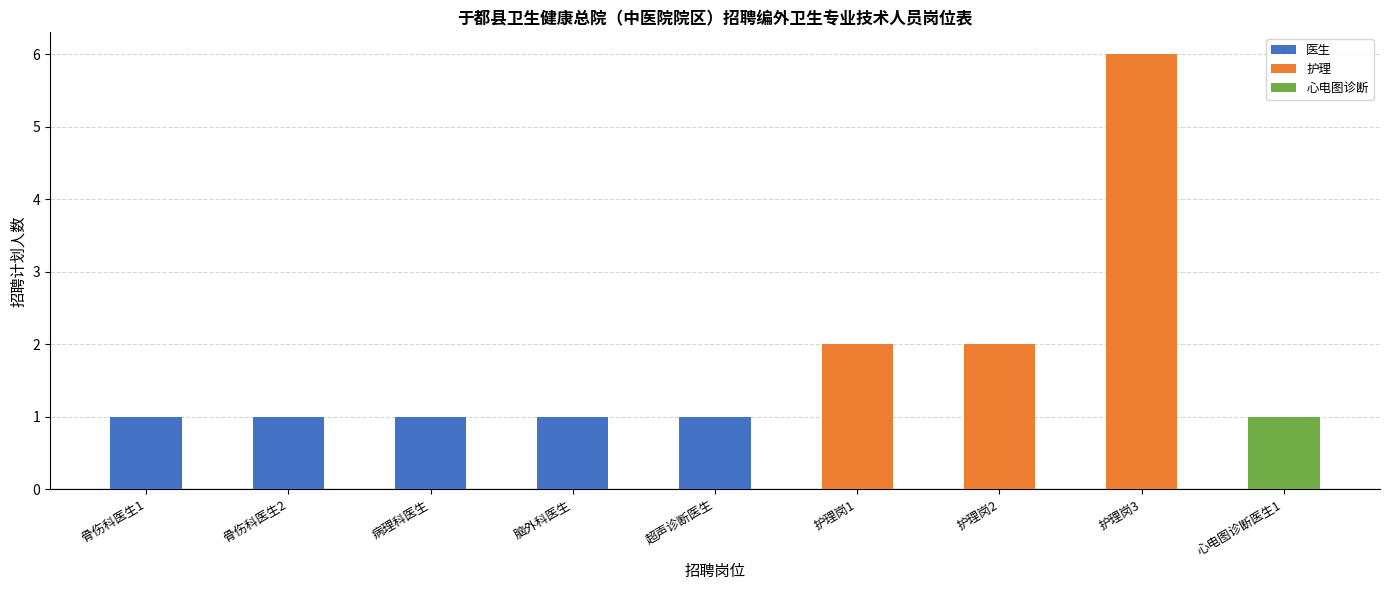

Reading left to right, list all the values displayed in this chart.

1	1	1	1	1	2	2	6	1